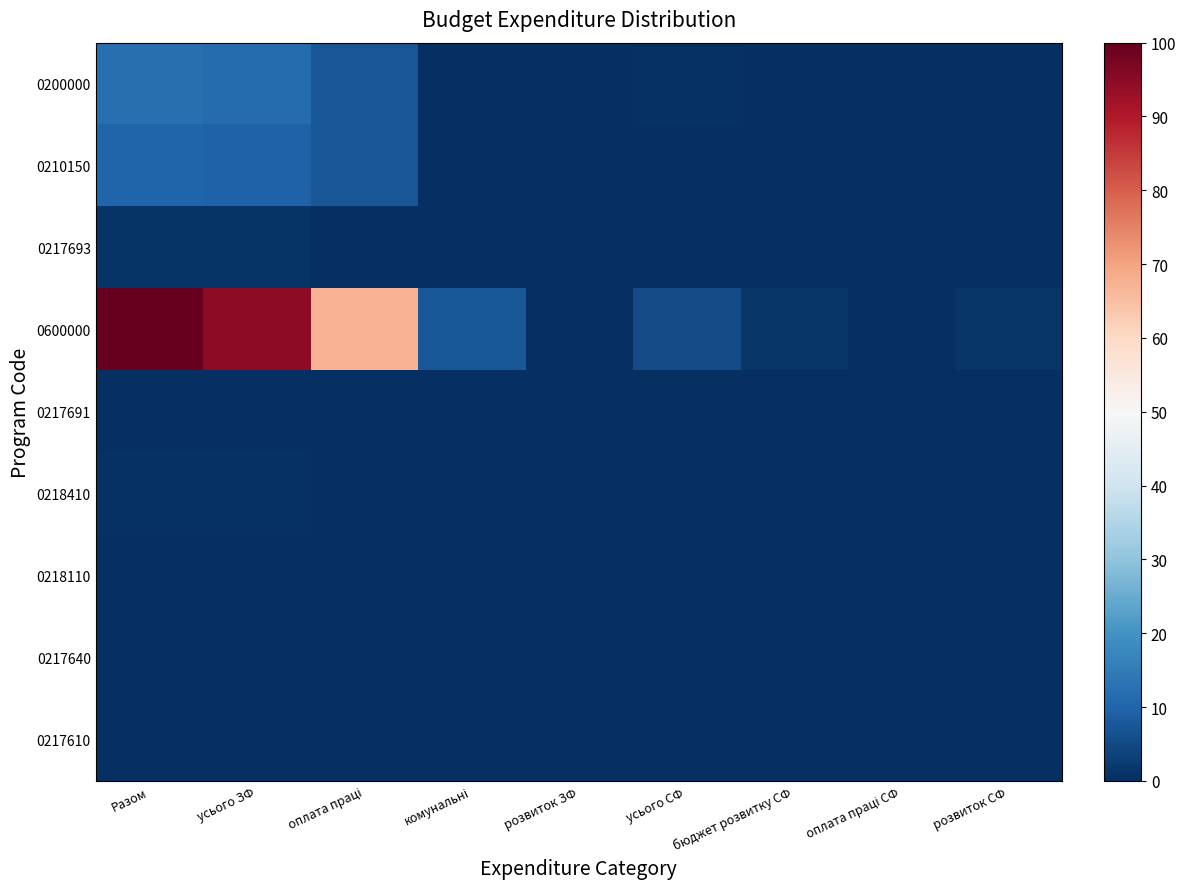

Which series has the largest total across all categories?

0600000